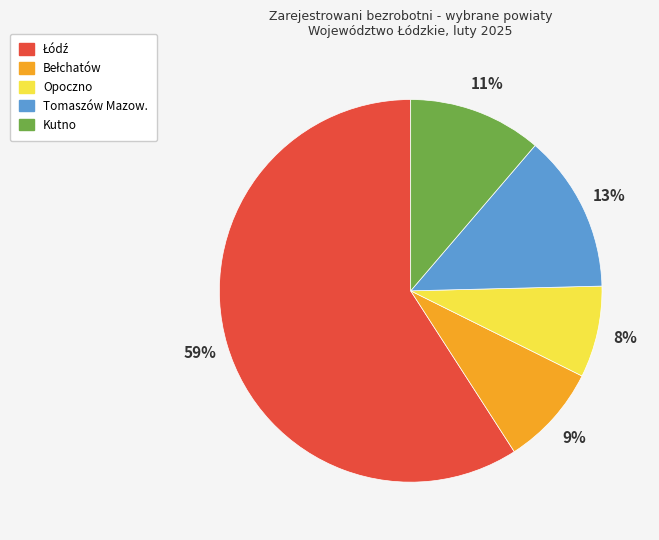

Which slice is the smallest?

Opoczno